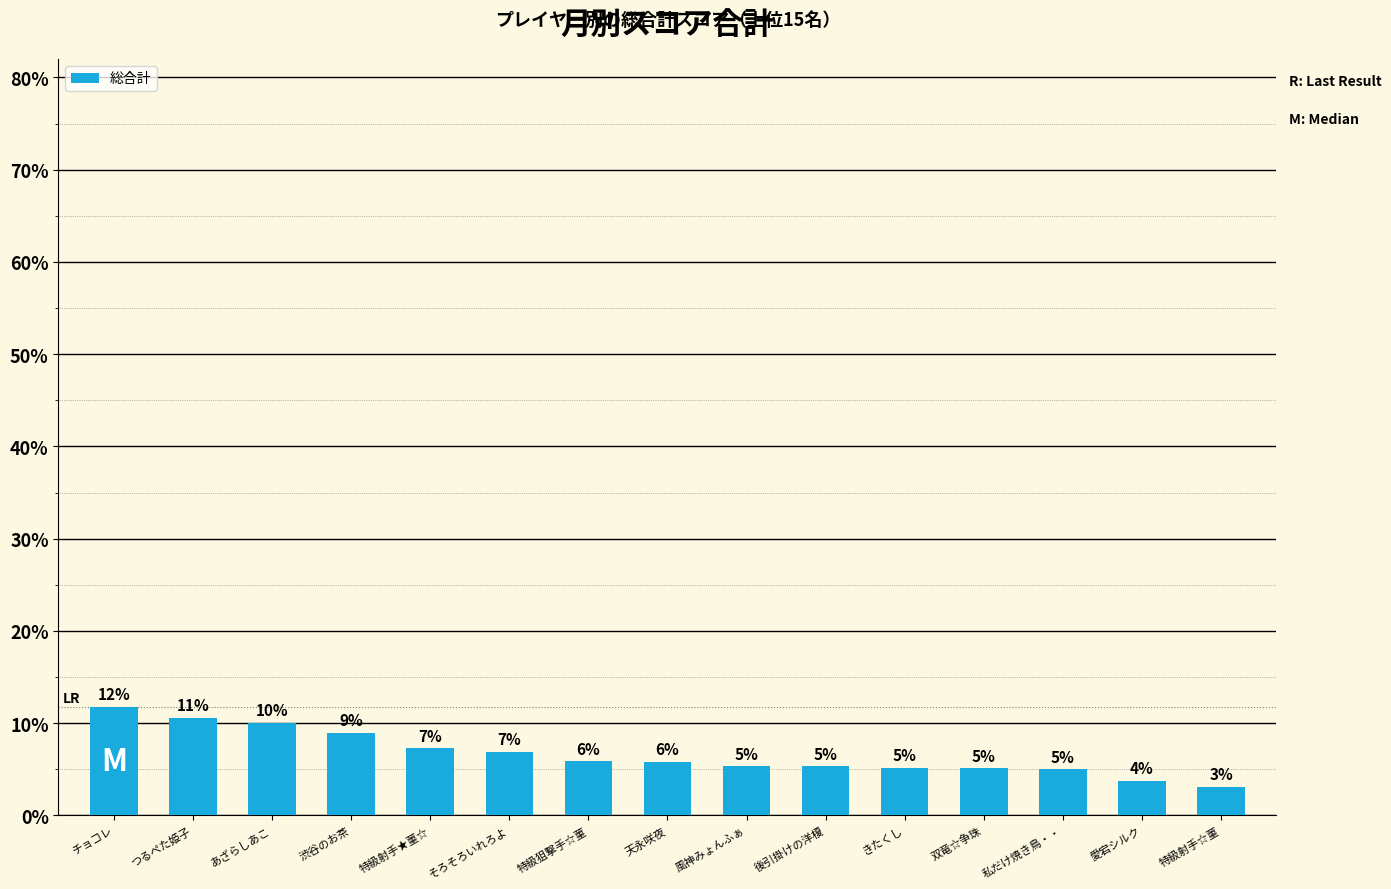

How many bars are there in total?

15